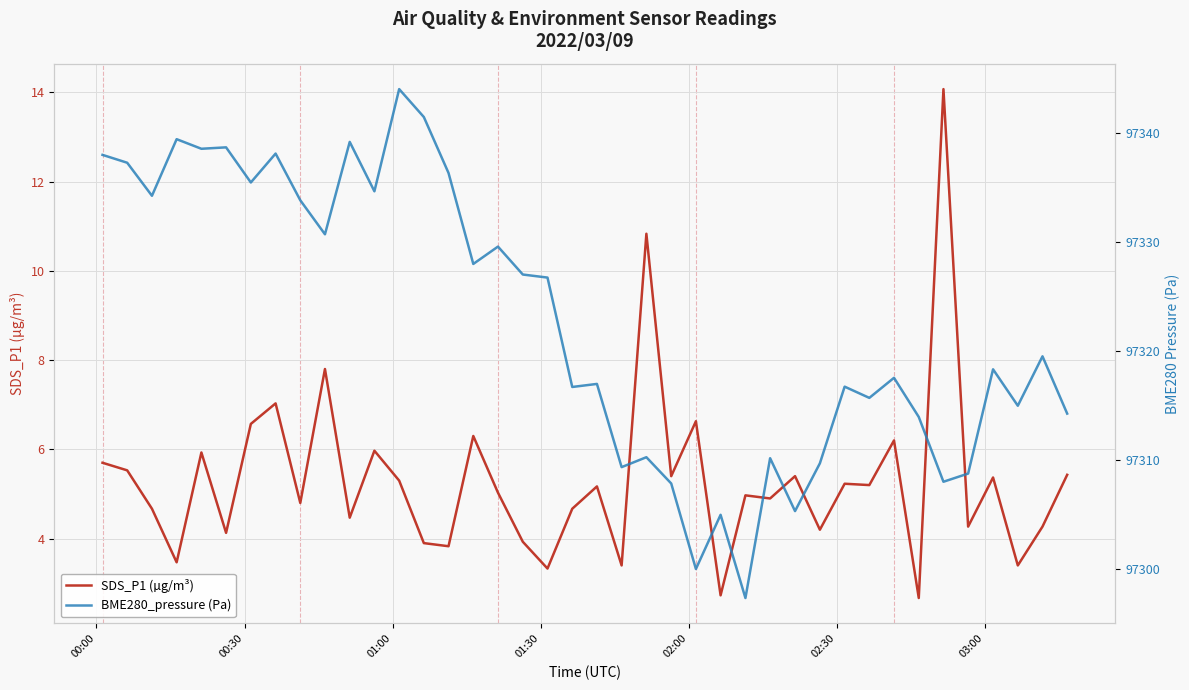

What is the minimum value for SDS_P1 (µg/m³)?

2.7